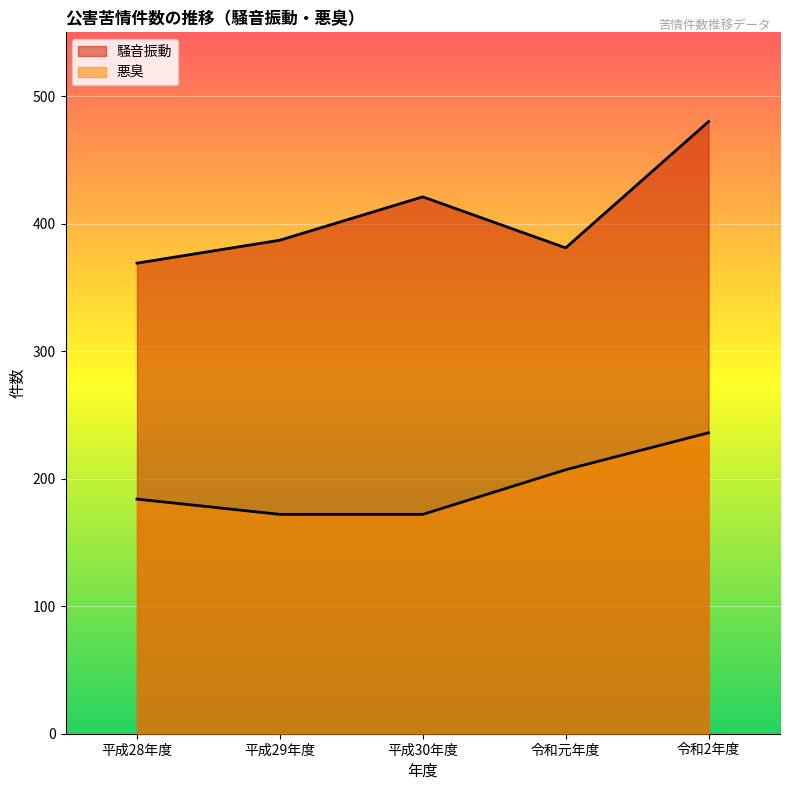

The 悪臭 series shows 88 at 平成29年度. True or false?

False